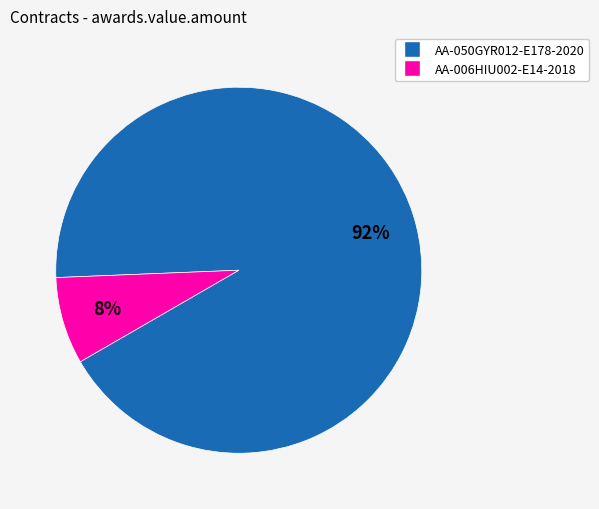

Is the sum of AA-006HIU002-E14-2018 and AA-050GYR012-E178-2020 greater than half?

Yes